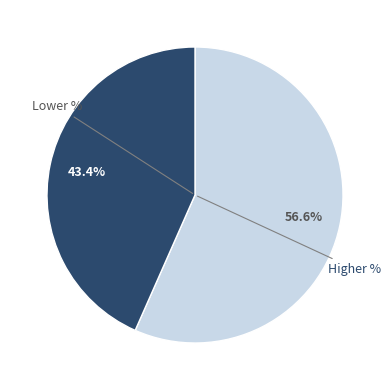

Count the number of slices in the pie.

2